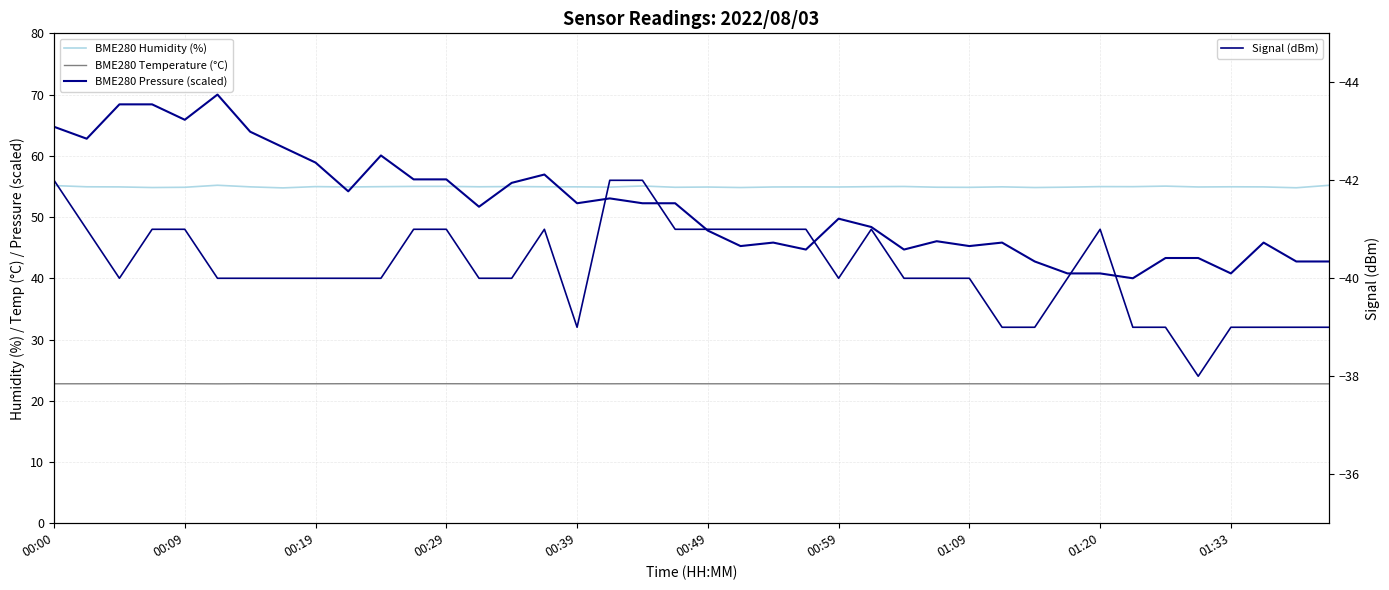

True or false: BME280 Humidity (%) has a value of 55.0 at 33.

True